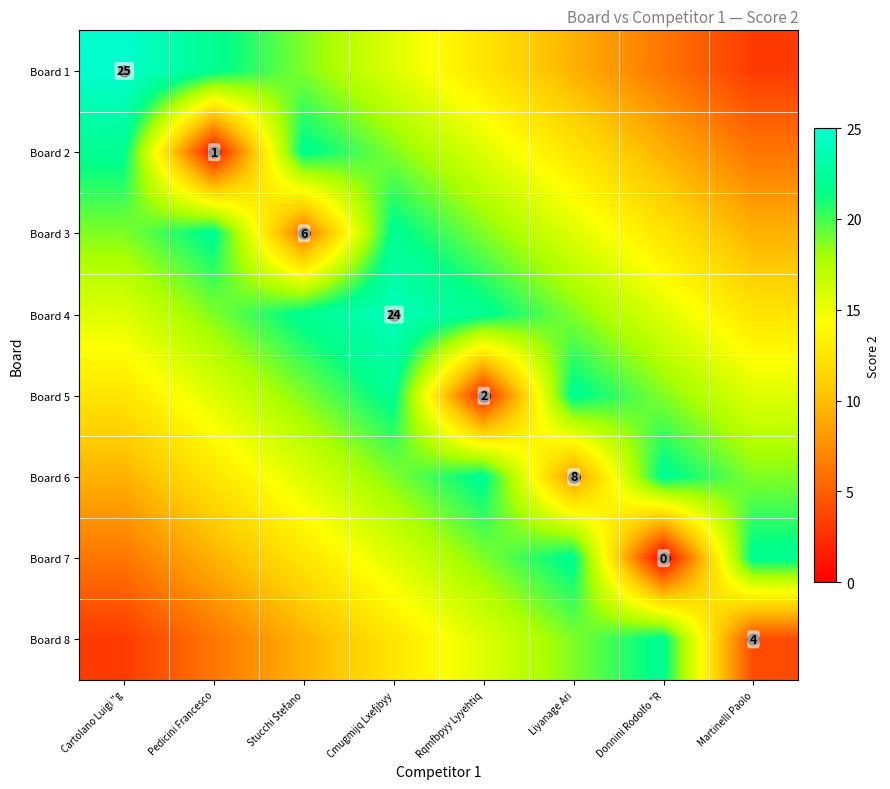

Which label corresponds to the smallest value in the chart?

Donnini Rodolfo "R